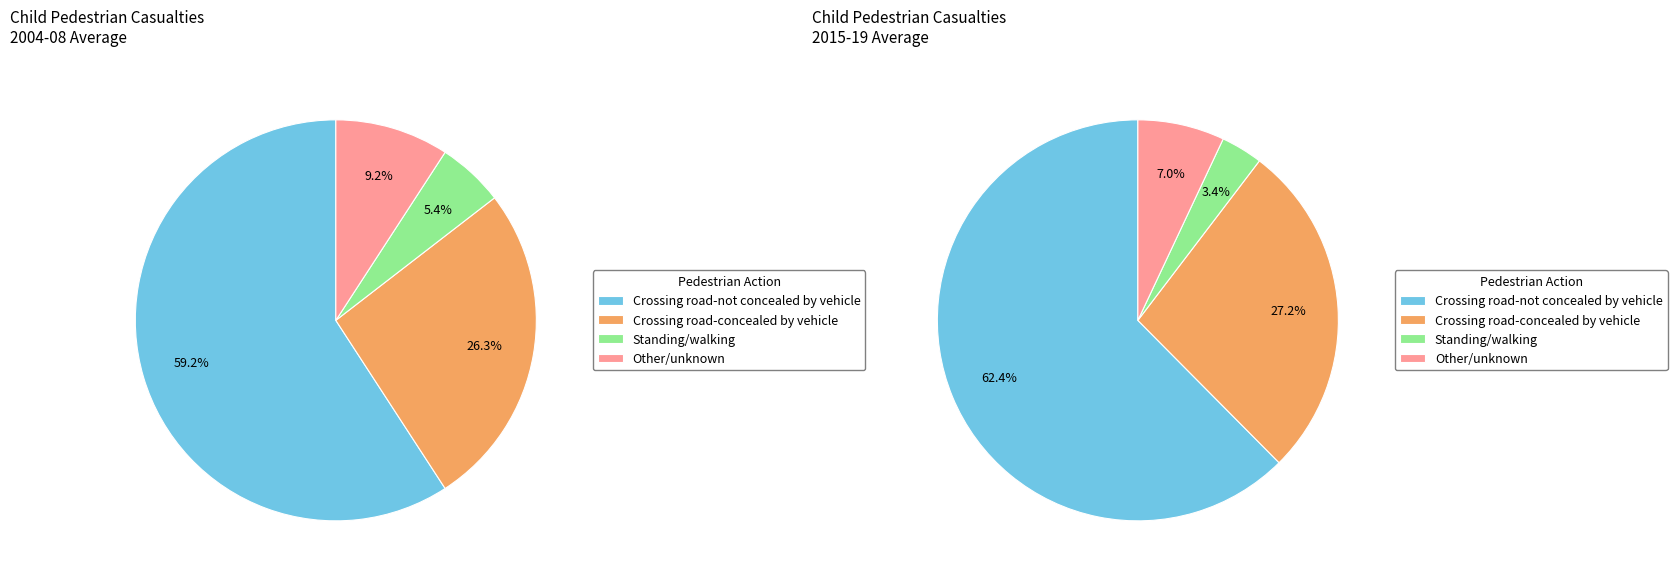

To the nearest percent, what is the combined percentage of Crossing road-concealed by vehicle and Other/unknown?

34%